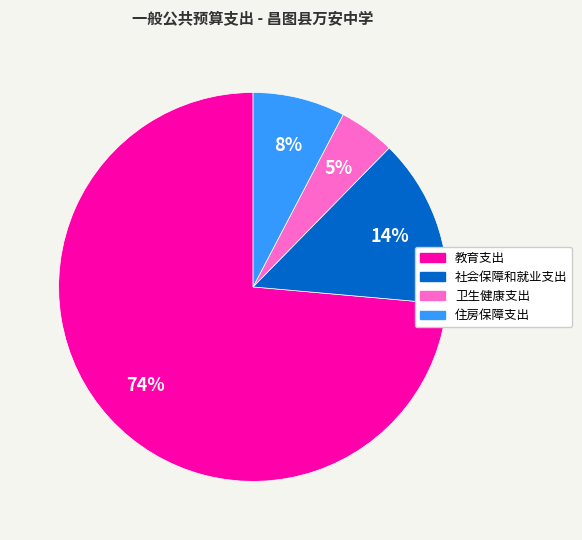

Which category has the smallest portion of the pie?

卫生健康支出